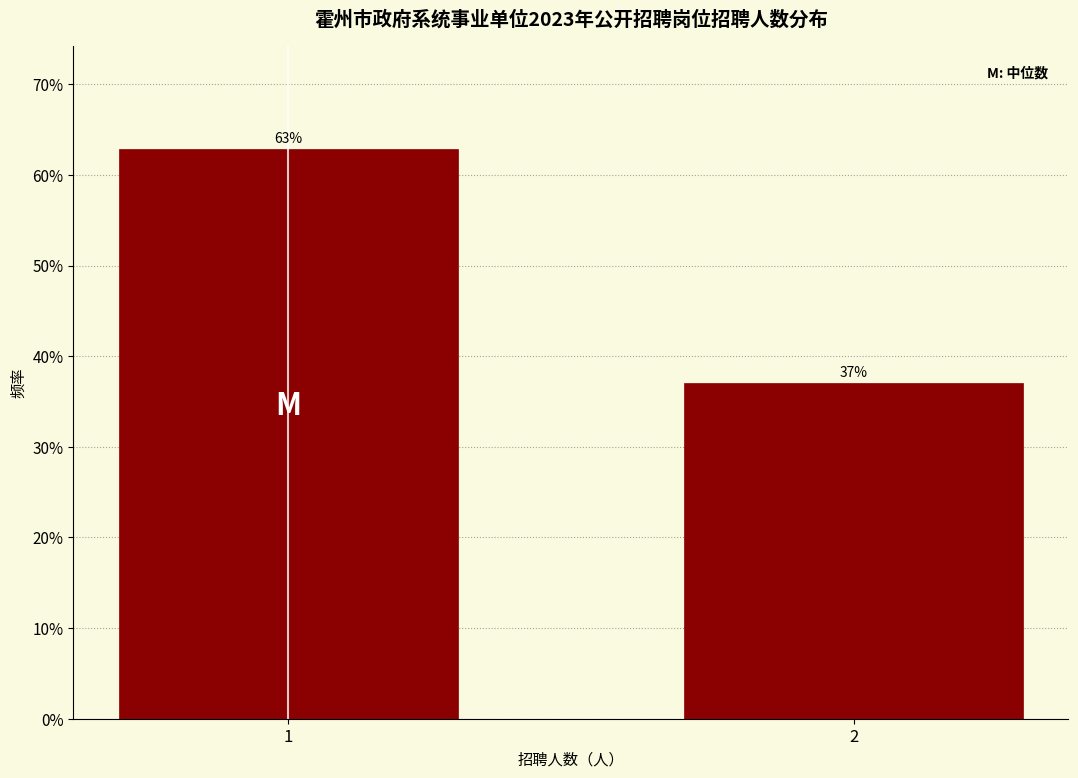

What is the smallest value displayed?

37.1